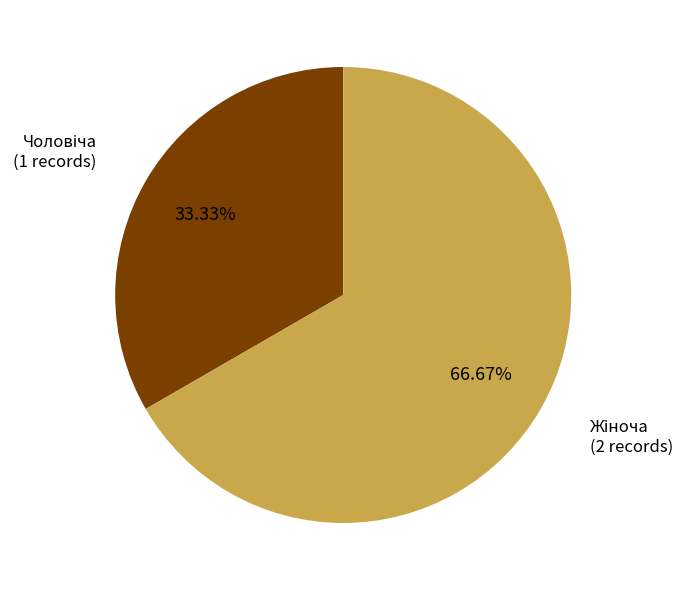

Is there any slice that represents more than half of the pie?

Yes